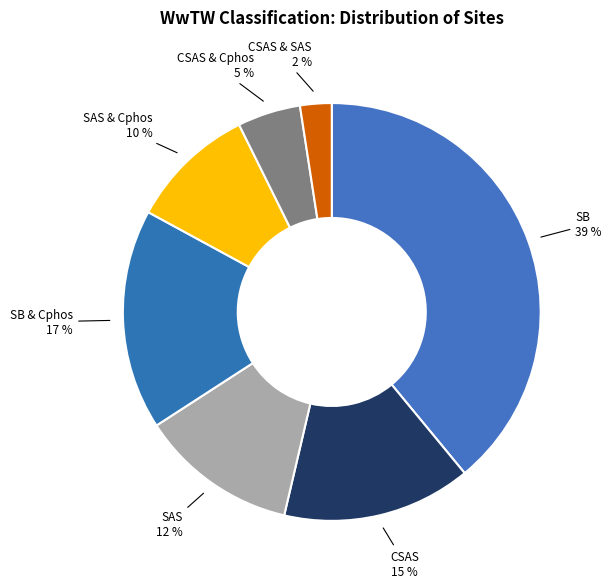

Which category has the biggest portion of the pie?

SB